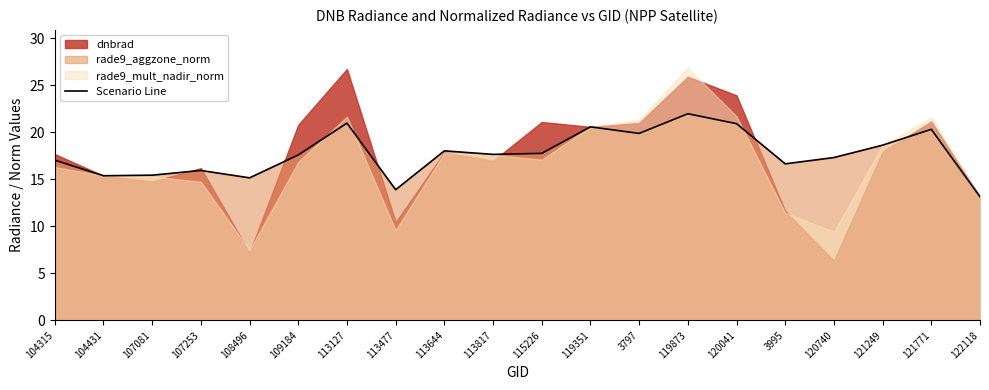

What is the change in value from 107081 to 113127?

+5.5